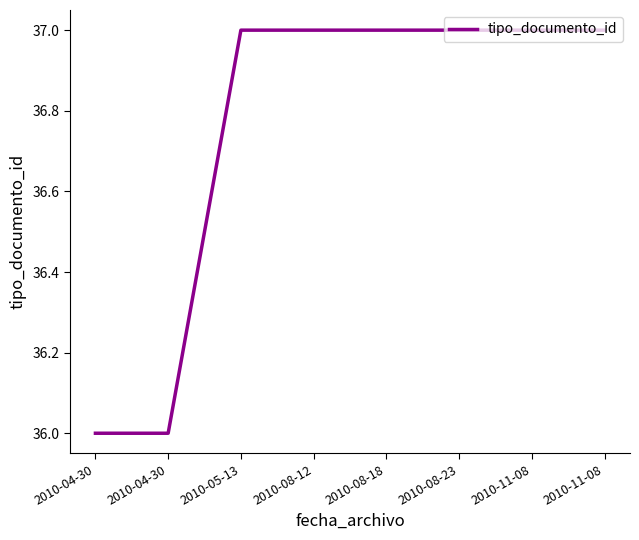

How many lines are shown in the chart?

1